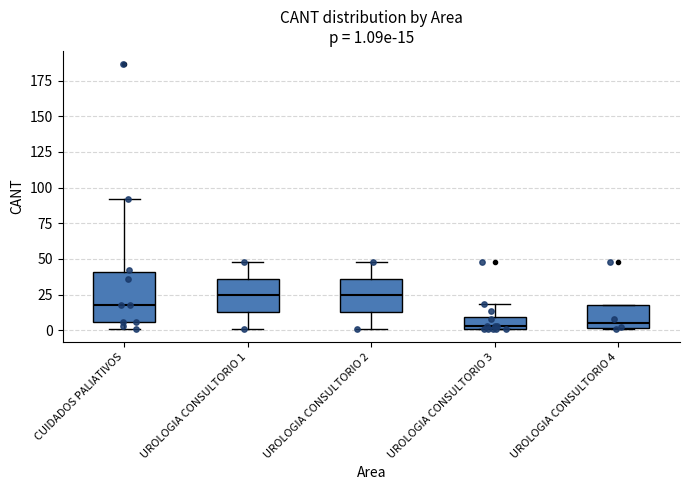

Which box is the tallest, from its lower edge to its upper edge?

CUIDADOS PALIATIVOS